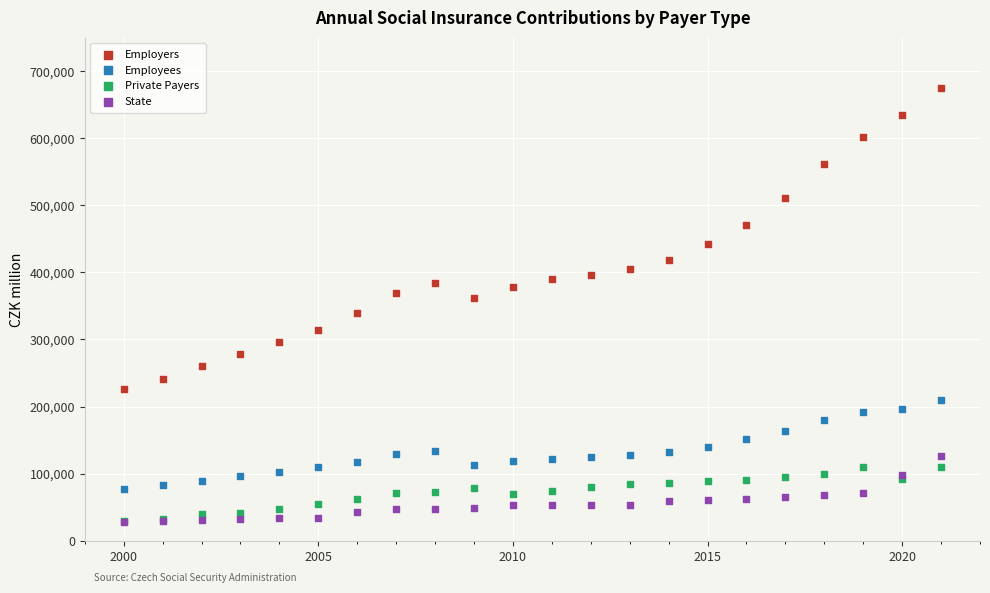

Which series contains the highest Y value?

Employers